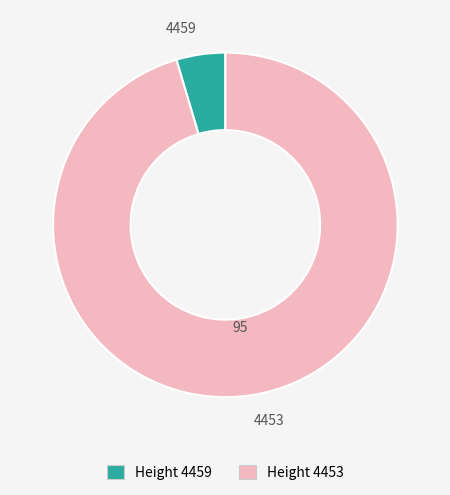

Combined, do 4453 and 4459 account for over 50%?

Yes